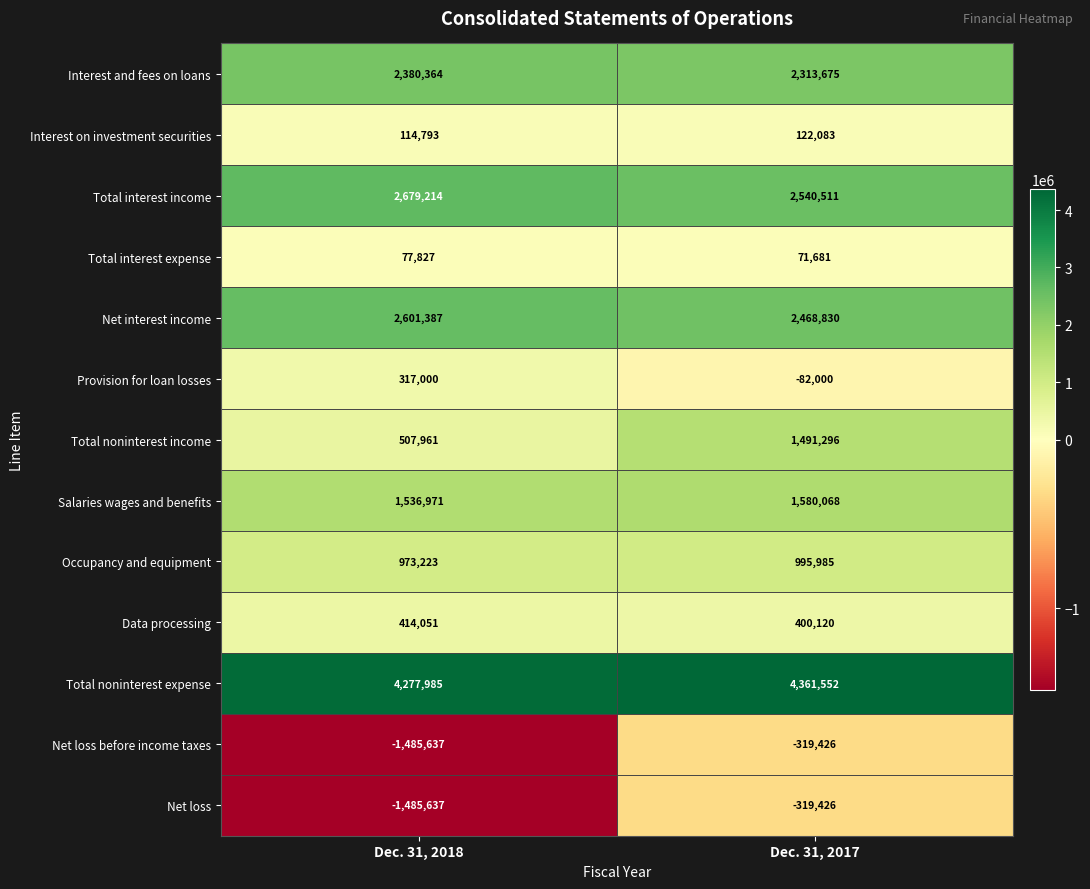

Which series has the largest total across all categories?

Total noninterest expense